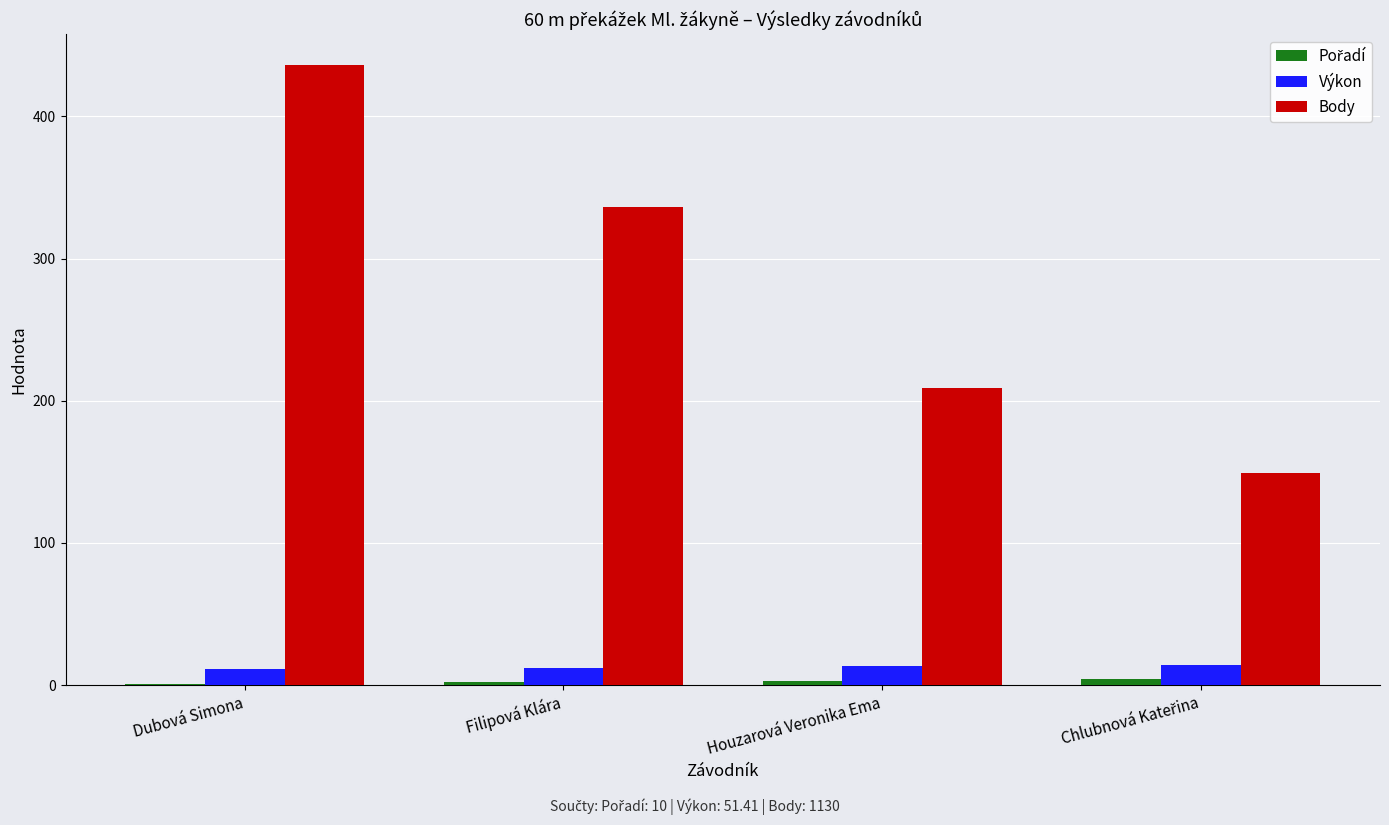

True or false: Body has a value of 193.0 at Filipová Klára.

False